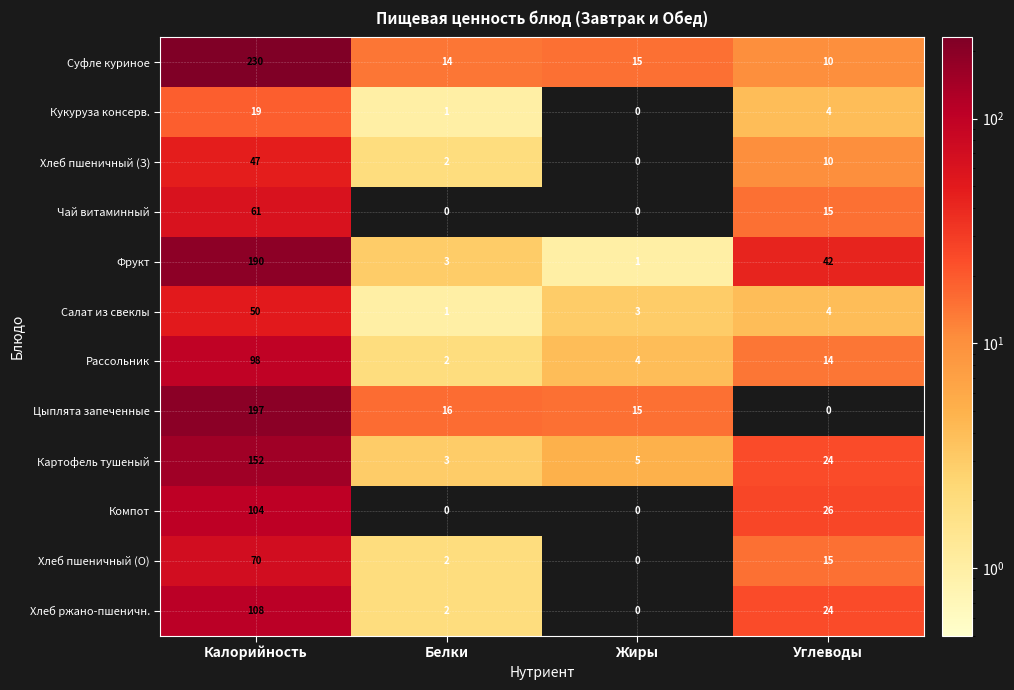

What is the greatest value displayed?

230